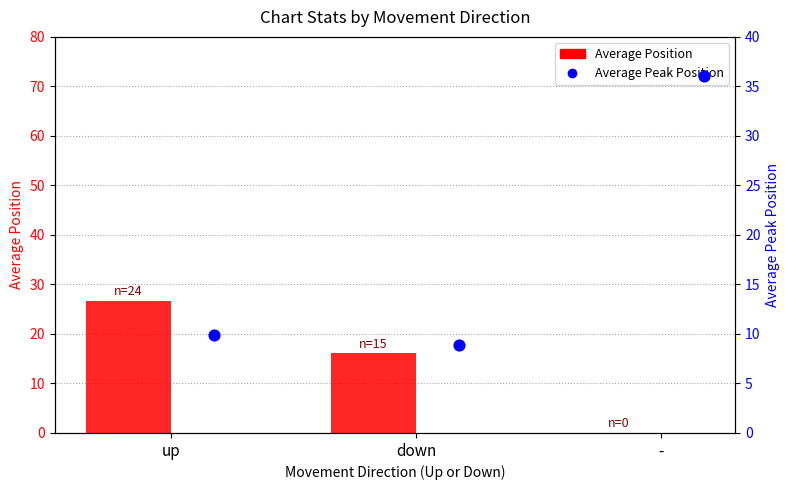

At which category is the sum across all series the highest?

up